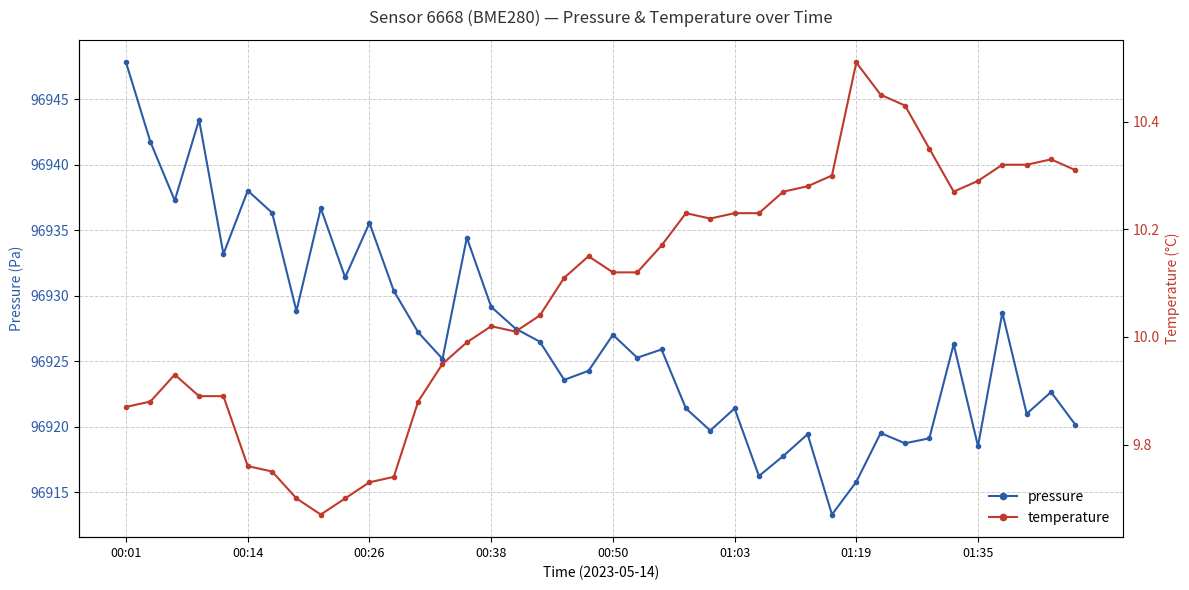

True or false: temperature has a value of 7.0 at 22.

False